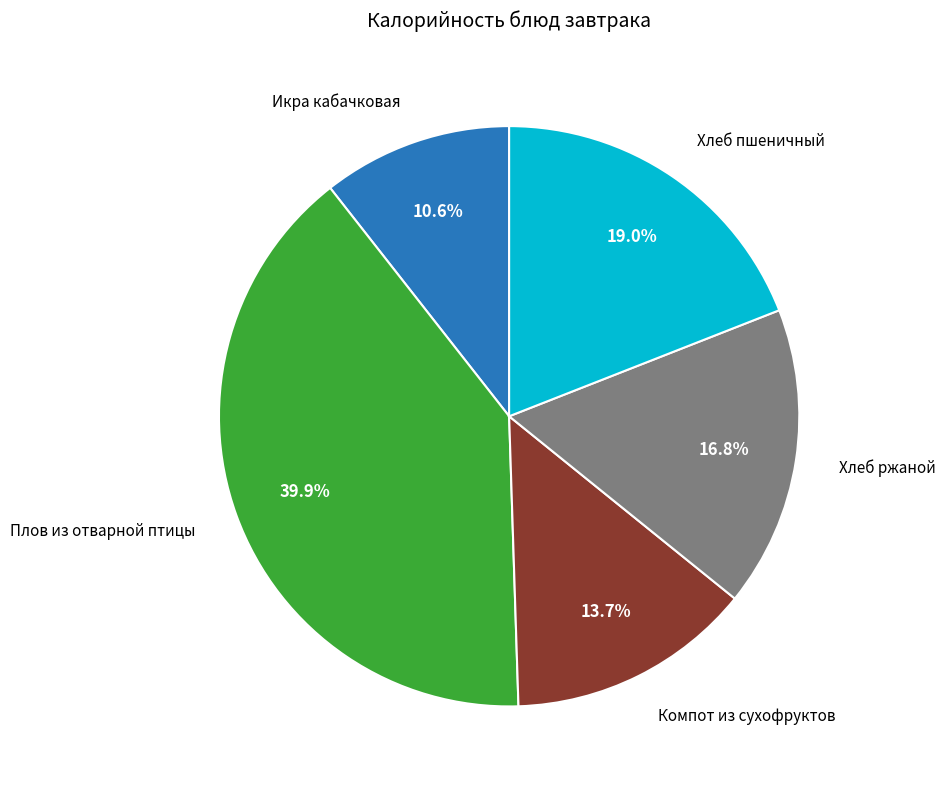

How many segments does this pie chart have?

5